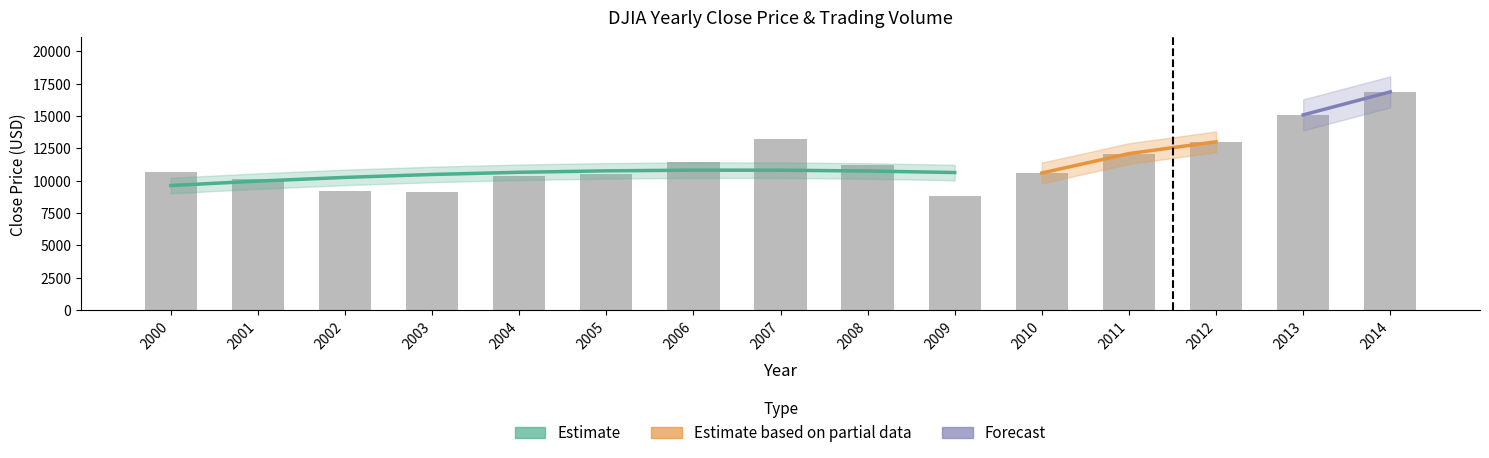

True or false: the data shows 9128.4 at 2003.

True